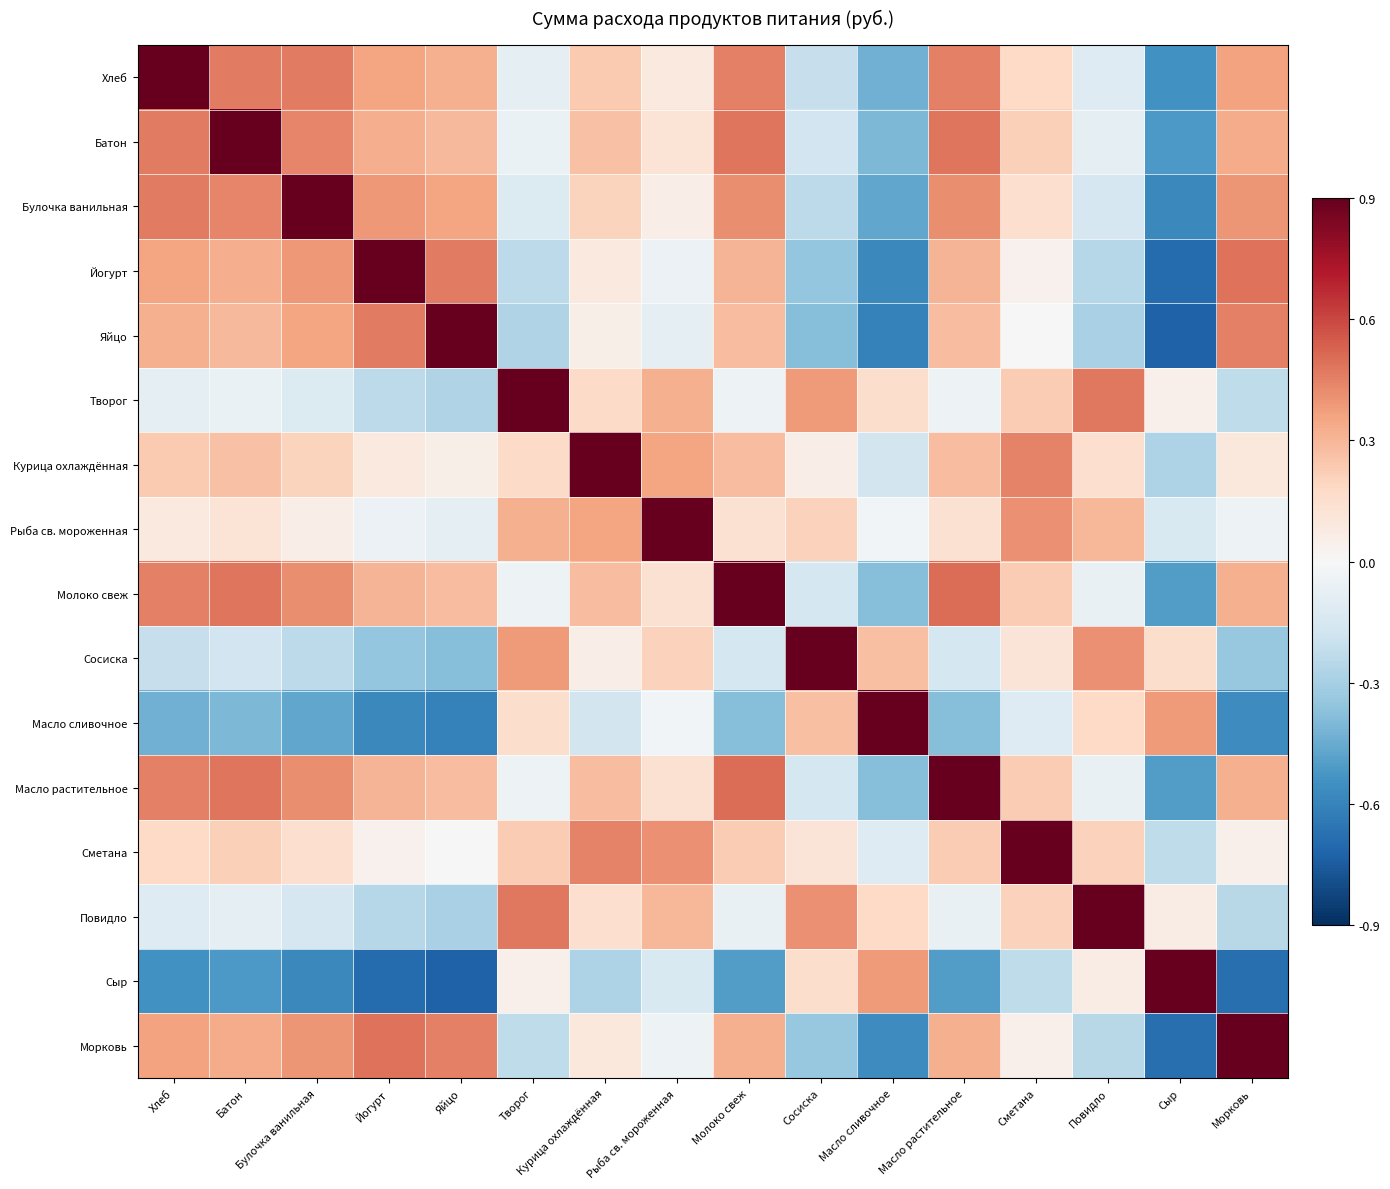

How many distinct data groups are displayed?

16